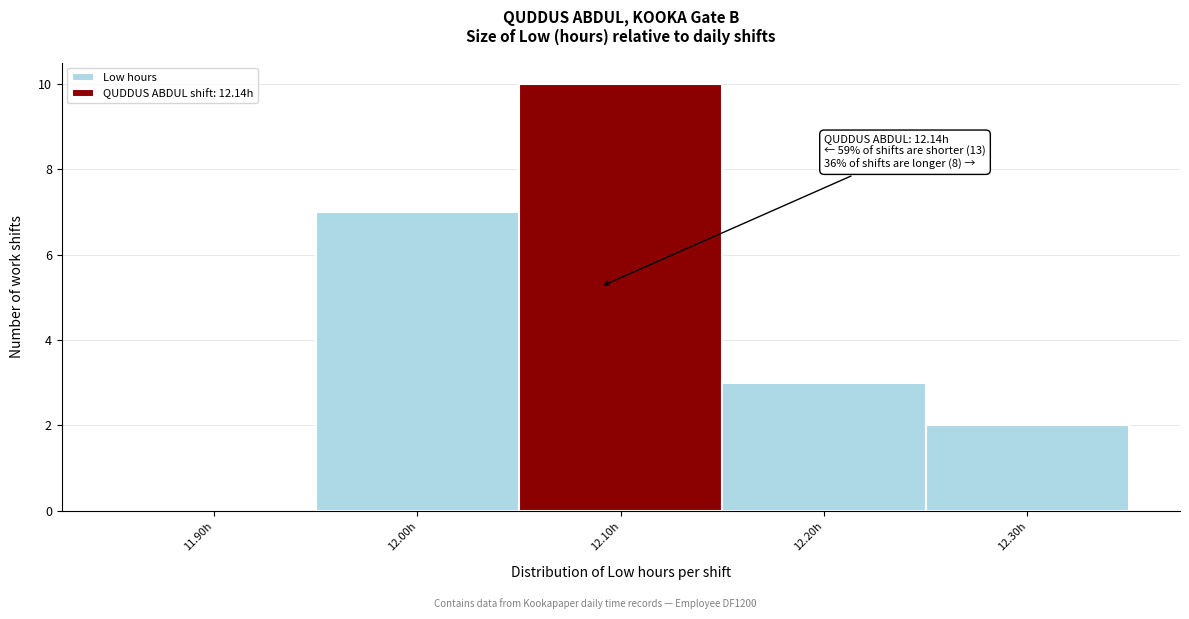

Reading left to right, extract all data points from this chart.

11.90h=0	12.00h=7	12.10h=10	12.20h=3	12.30h=2